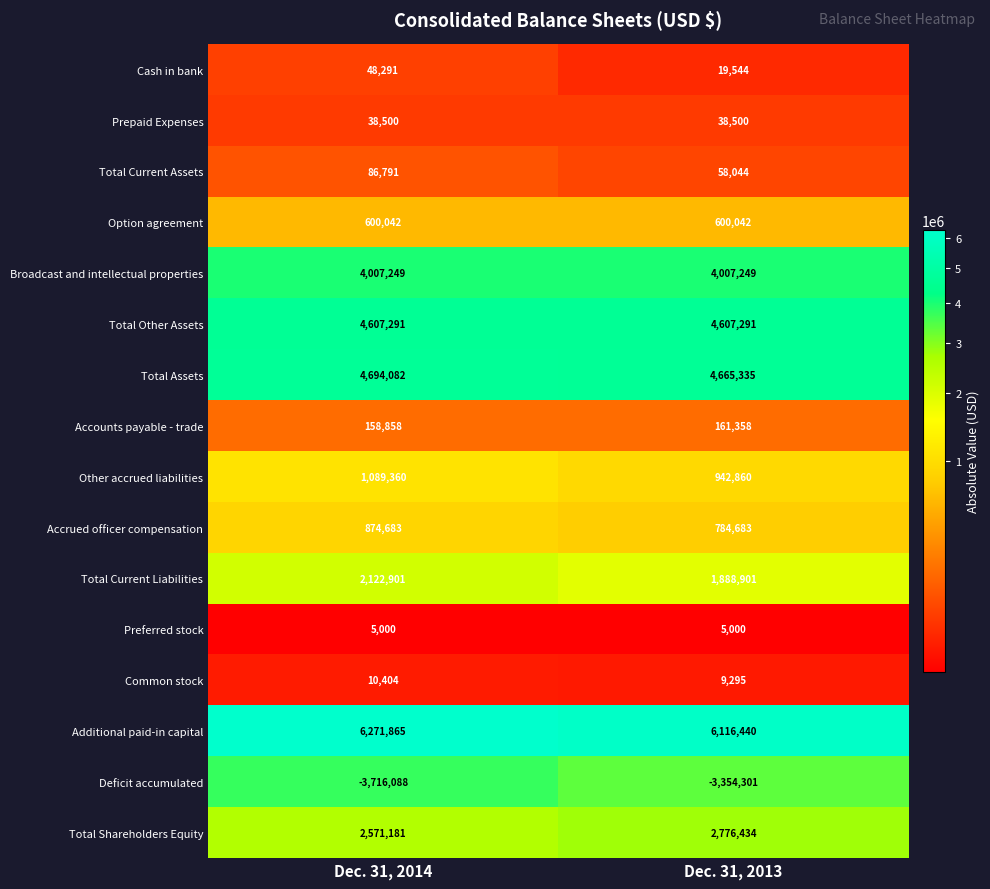

What is the sum of the Accounts payable - trade values at Dec. 31, 2013 and Dec. 31, 2014?

320216